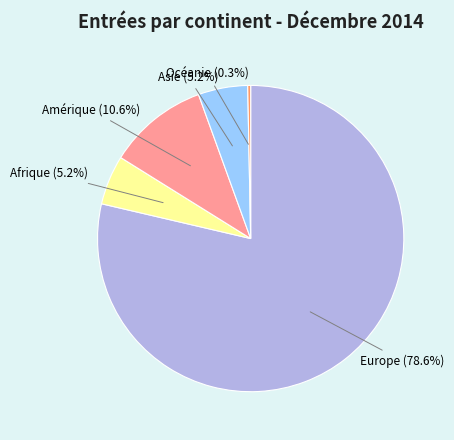

Does any single category account for the majority?

Yes